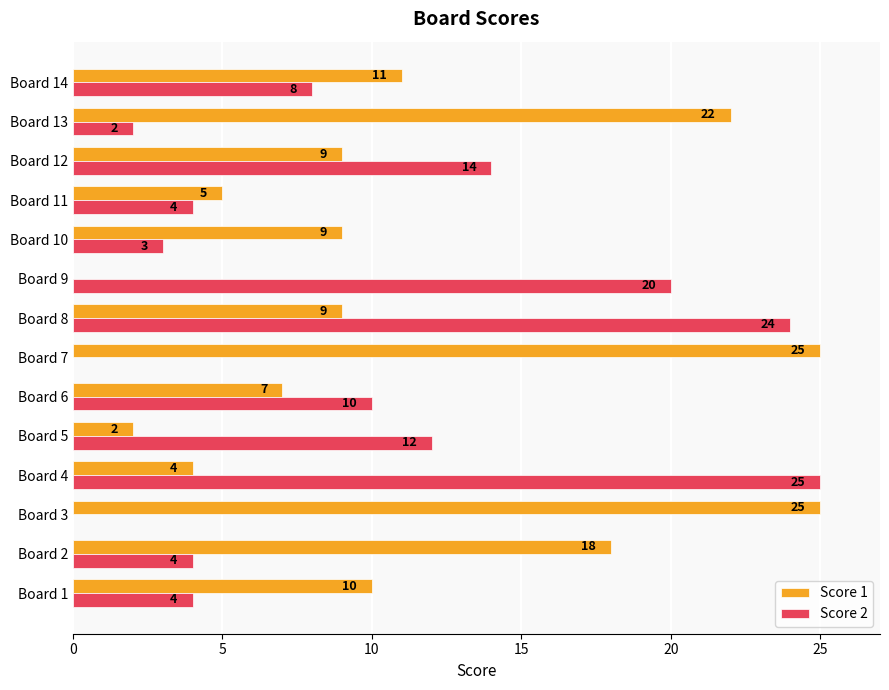

What is the total value across all series at Board 5?

14